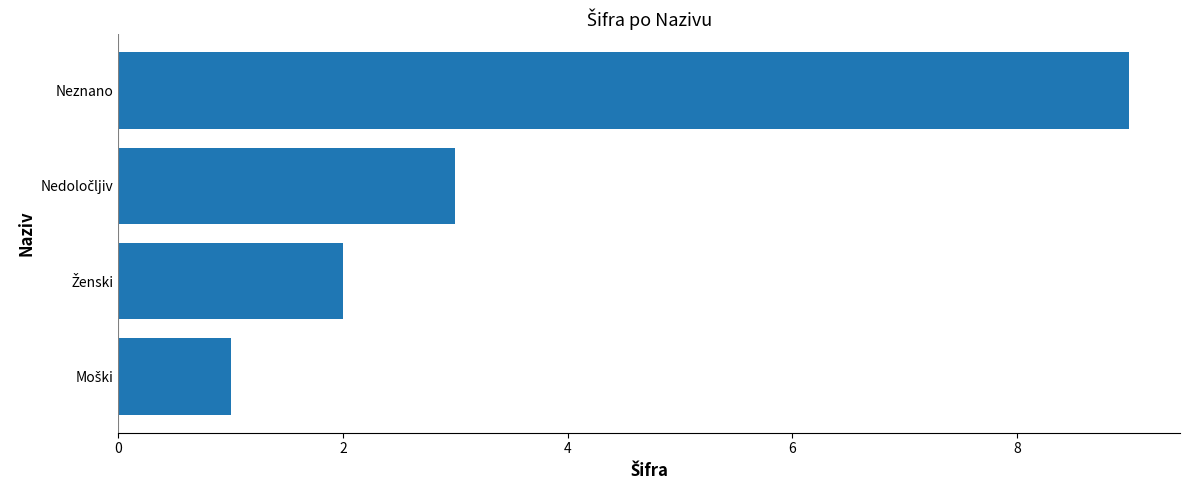

True or false: the data shows 9 at Neznano.

True